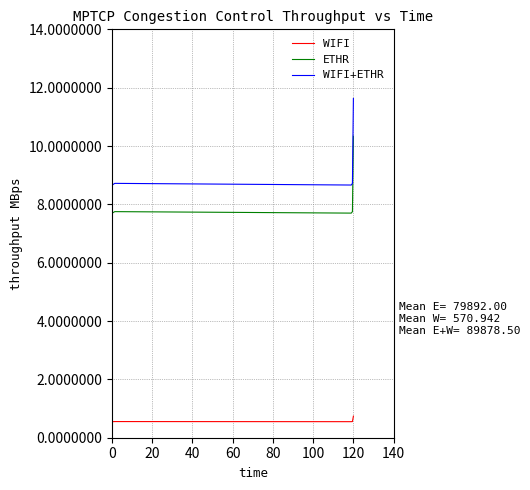

Which series has the largest total across all categories?

WIFI+ETHR